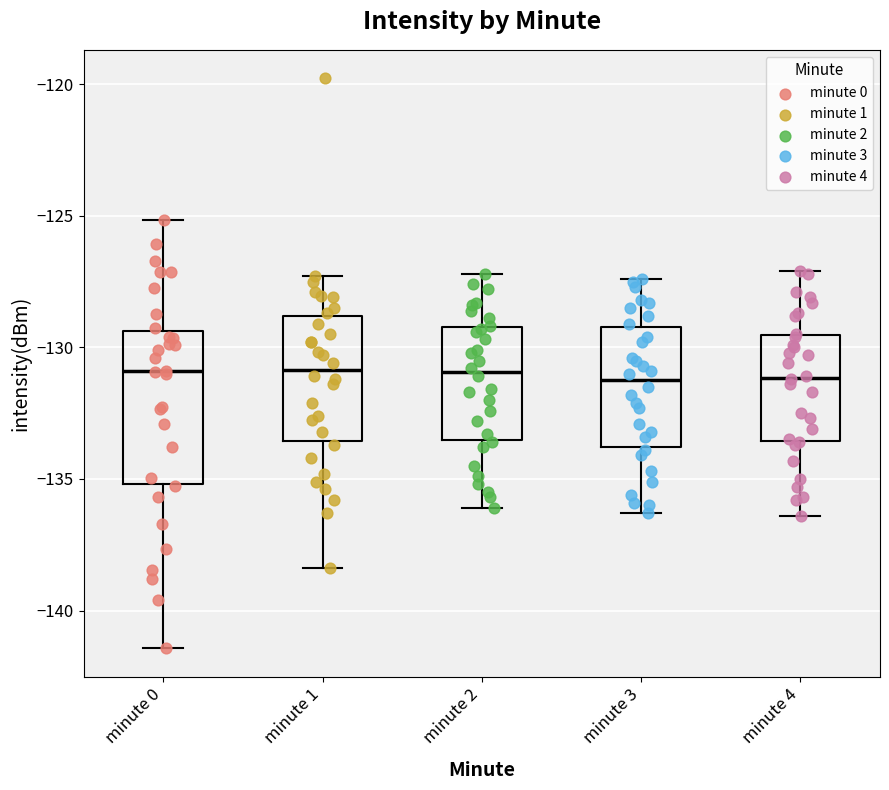

Which box is the tallest, from its lower edge to its upper edge?

minute 0